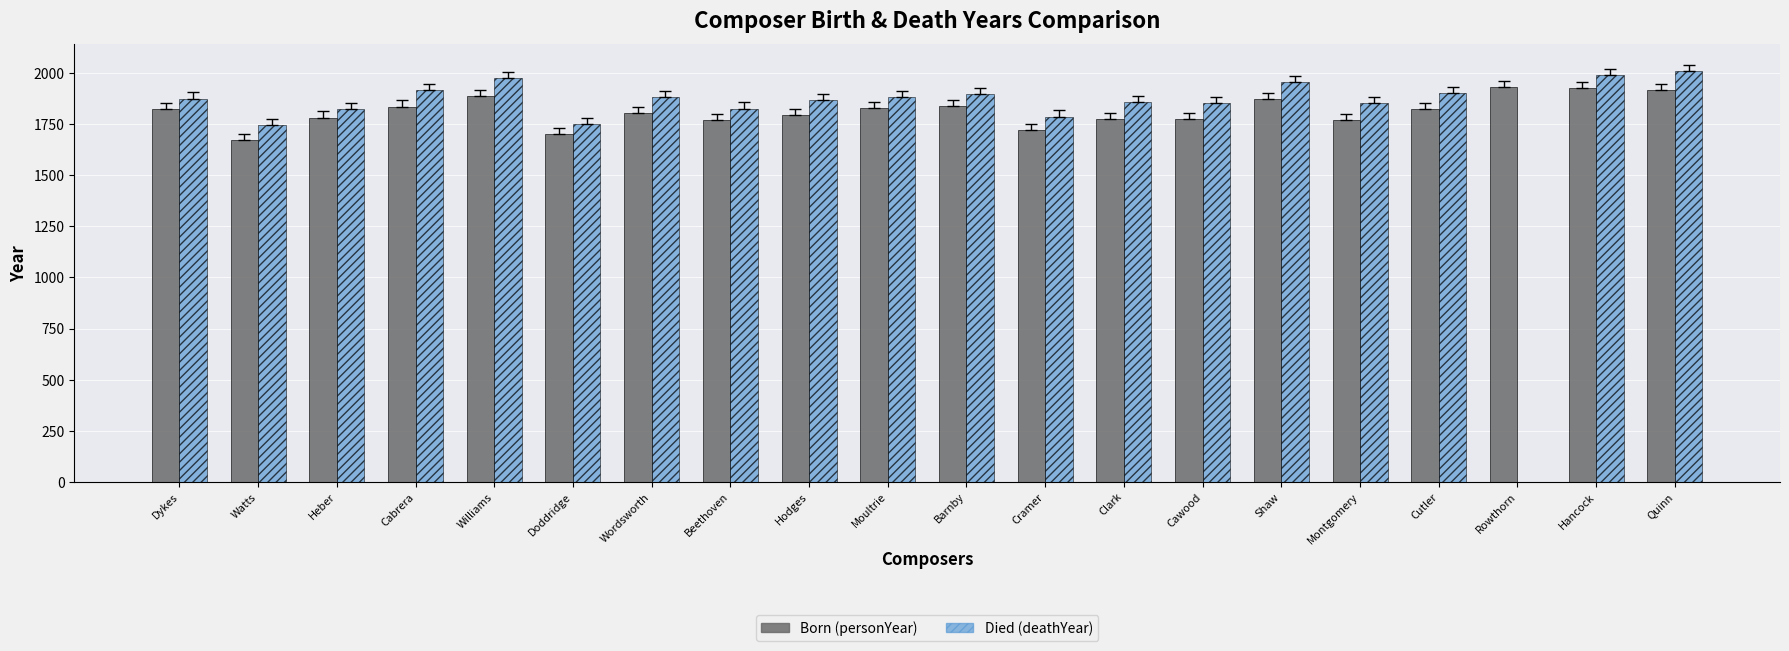

What is the total value across all series at Dykes?

3699